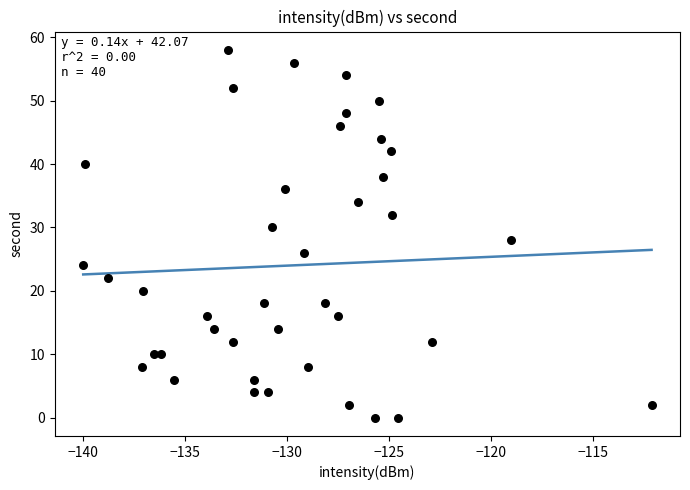

What is the range of Y values (max minus min)?

58